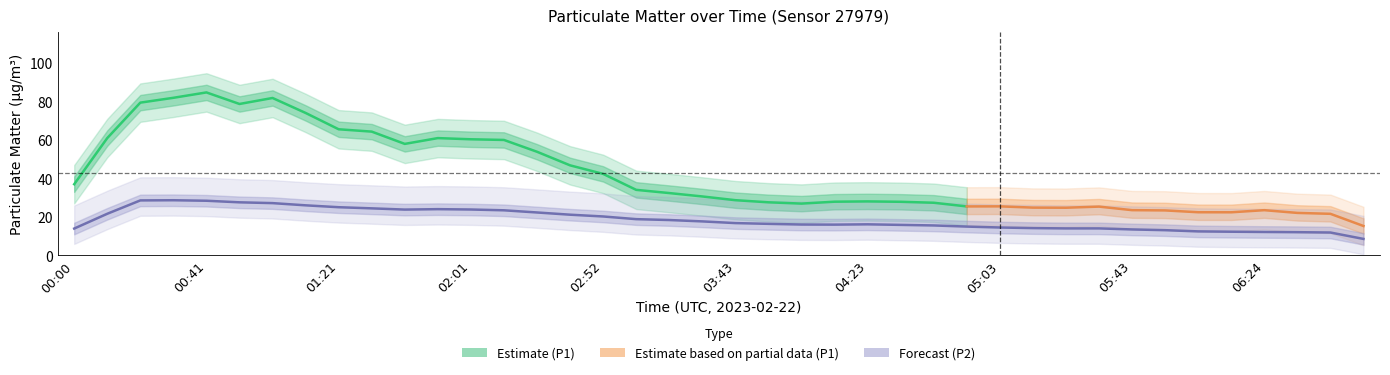

What is the value of the P2 point at the 22nd from the left?

15.4